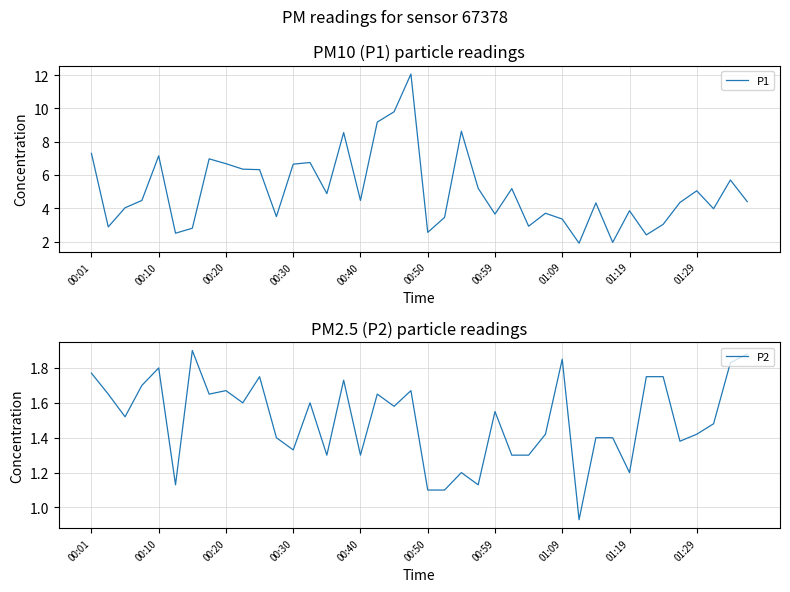

The P2 series shows 1.1 at 00:50. True or false?

True